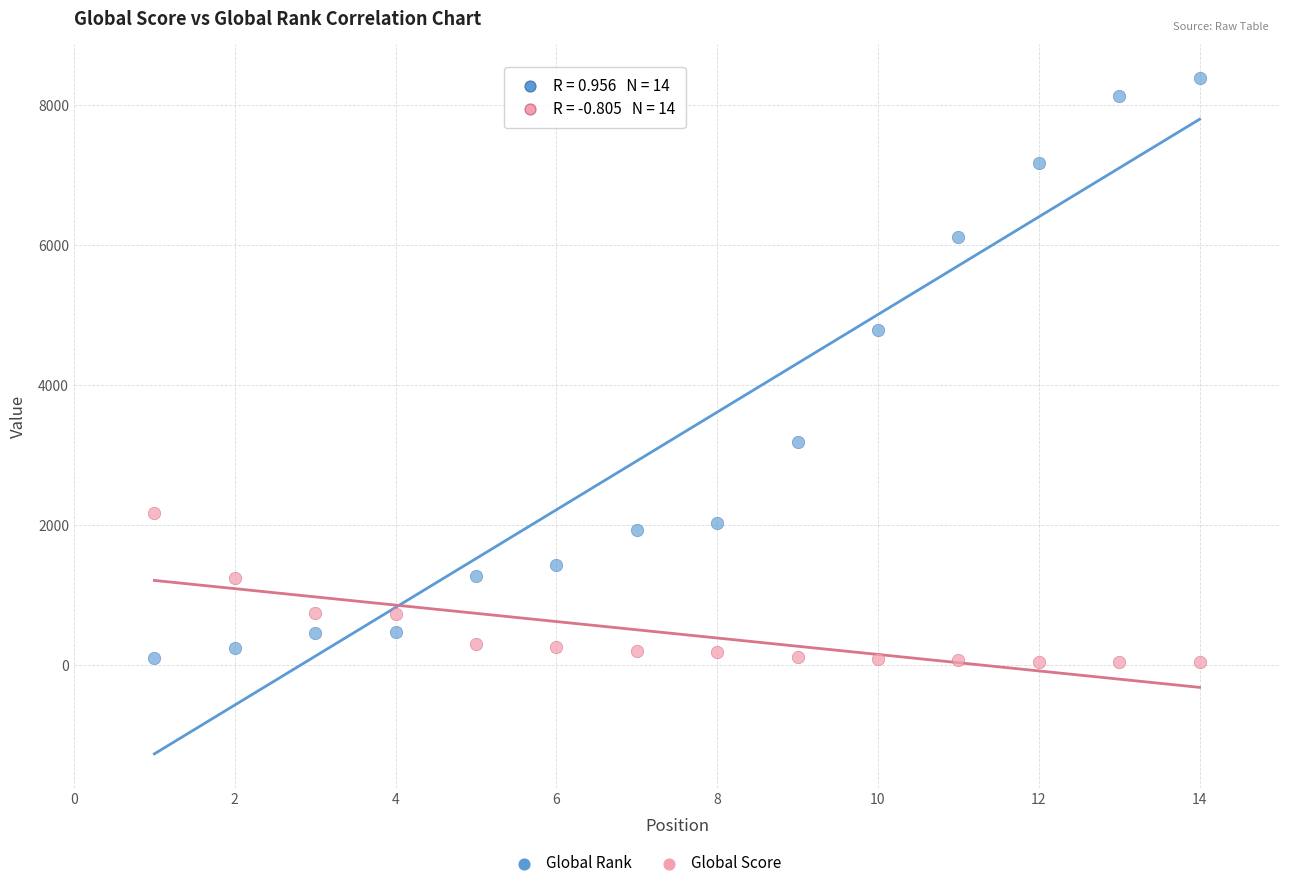

What is the X range (max minus min) for the scatter plot?

13